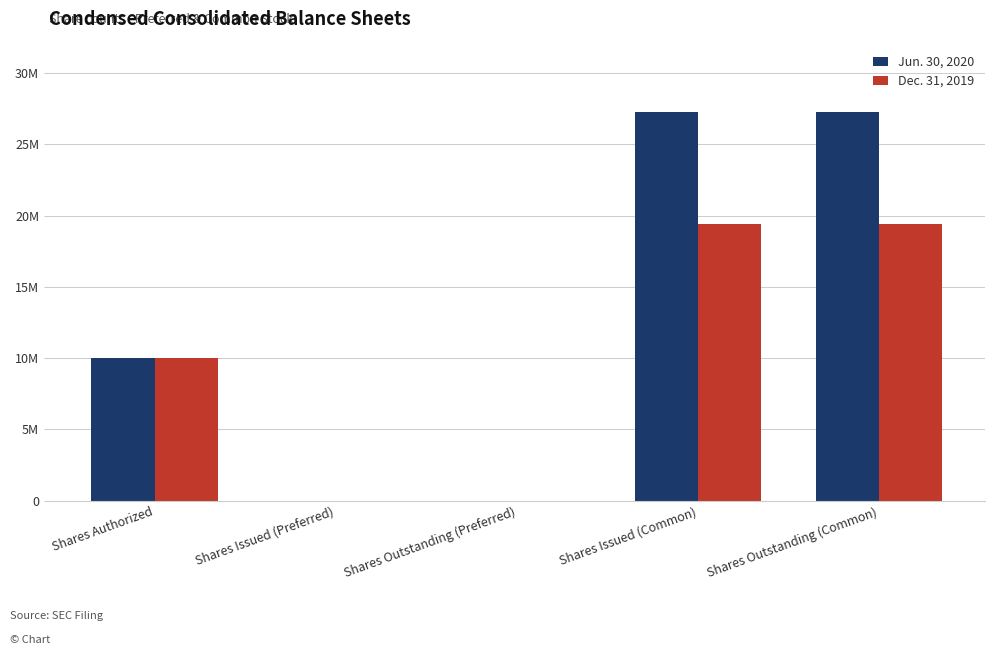

What position from the left is Shares Outstanding (Preferred)?

3